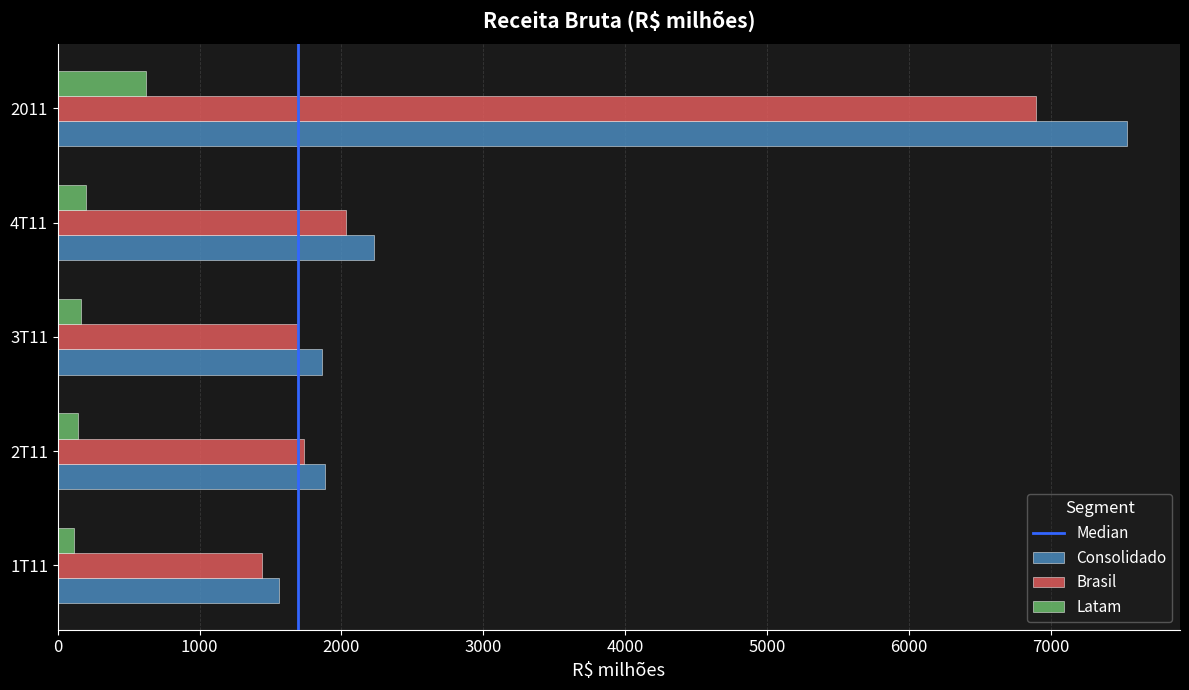

The Latam series shows 619.1 at 2011. True or false?

True